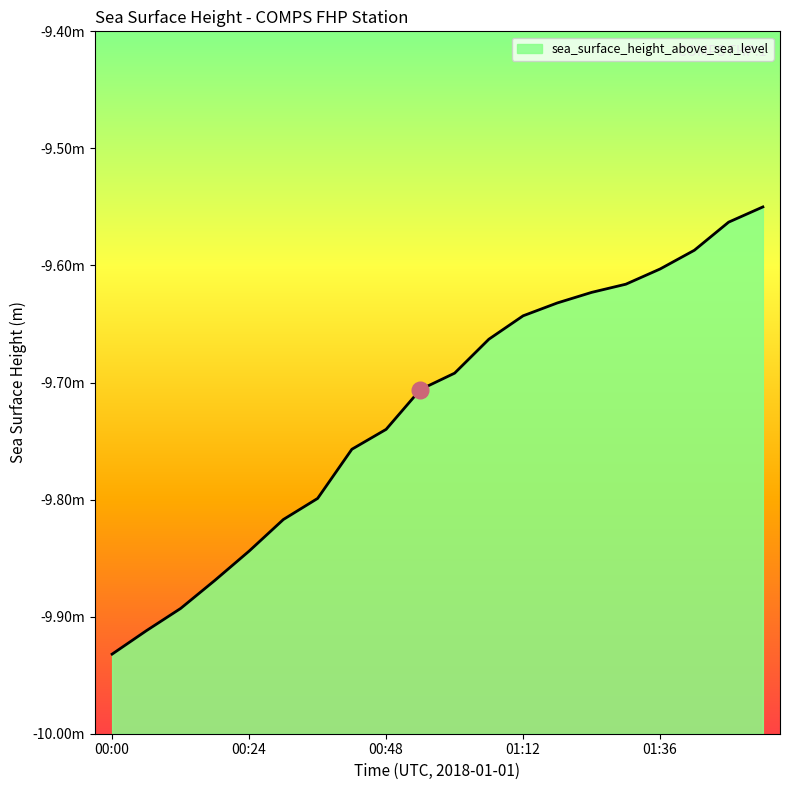

Reading left to right, extract all data points from this chart.

00:00=-9.9	00:06=-9.9	00:12=-9.9	00:18=-9.9	00:24=-9.8	00:30=-9.8	00:36=-9.8	00:42=-9.8	00:48=-9.7	00:54=-9.7	01:00=-9.7	01:06=-9.7	01:12=-9.6	01:18=-9.6	01:24=-9.6	01:30=-9.6	01:36=-9.6	01:42=-9.6	01:48=-9.6	01:54=-9.6